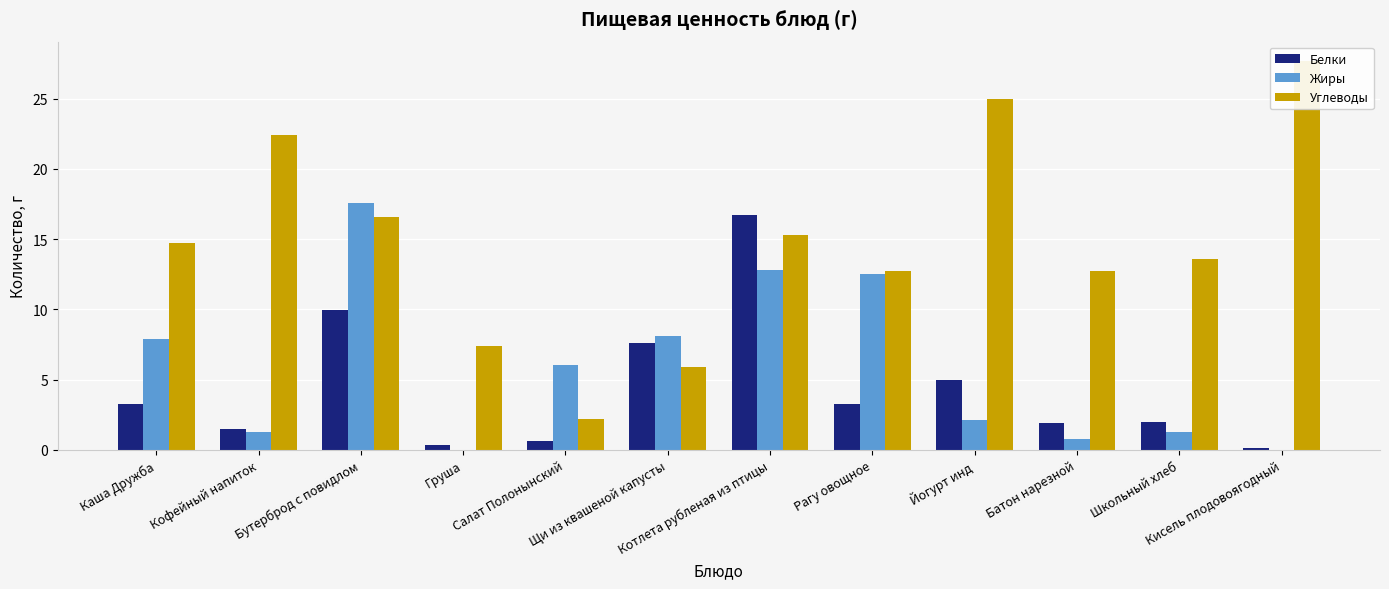

Reading right to left, what are all the values shown in this chart?

Белки: Кисель плодовоягодный=0.1	Школьный хлеб=2.0	Батон нарезной=1.9	Йогурт инд=5.0	Рагу овощное=3.2	Котлета рубленая из птицы=16.7	Щи из квашеной капусты=7.6	Салат Полонынский=0.7	Груша=0.3	Бутерброд с повидлом=10.0	Кофейный напиток=1.5	Каша Дружба=3.3
Жиры: Кисель плодовоягодный=0.0	Школьный хлеб=1.3	Батон нарезной=0.8	Йогурт инд=2.1	Рагу овощное=12.5	Котлета рубленая из птицы=12.8	Щи из квашеной капусты=8.1	Салат Полонынский=6.1	Груша=0.0	Бутерброд с повидлом=17.6	Кофейный напиток=1.3	Каша Дружба=7.9
Углеводы: Кисель плодовоягодный=27.7	Школьный хлеб=13.6	Батон нарезной=12.8	Йогурт инд=25.0	Рагу овощное=12.7	Котлета рубленая из птицы=15.3	Щи из квашеной капусты=5.9	Салат Полонынский=2.2	Груша=7.4	Бутерброд с повидлом=16.5	Кофейный напиток=22.4	Каша Дружба=14.7